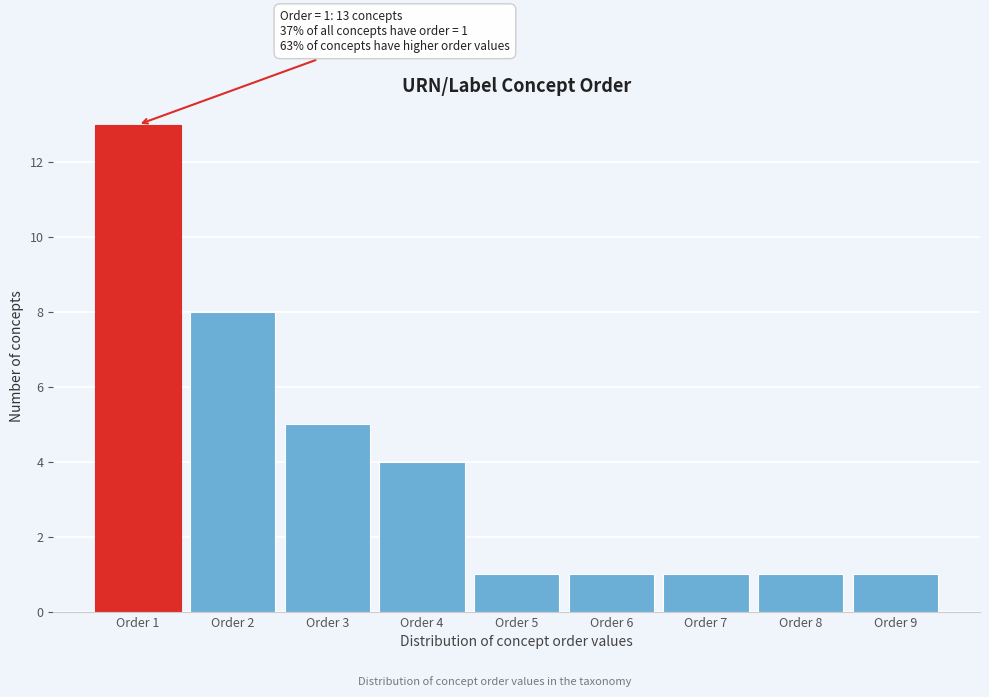

Over which range of the x-axis is the bar tallest?

0.5 to 1.5